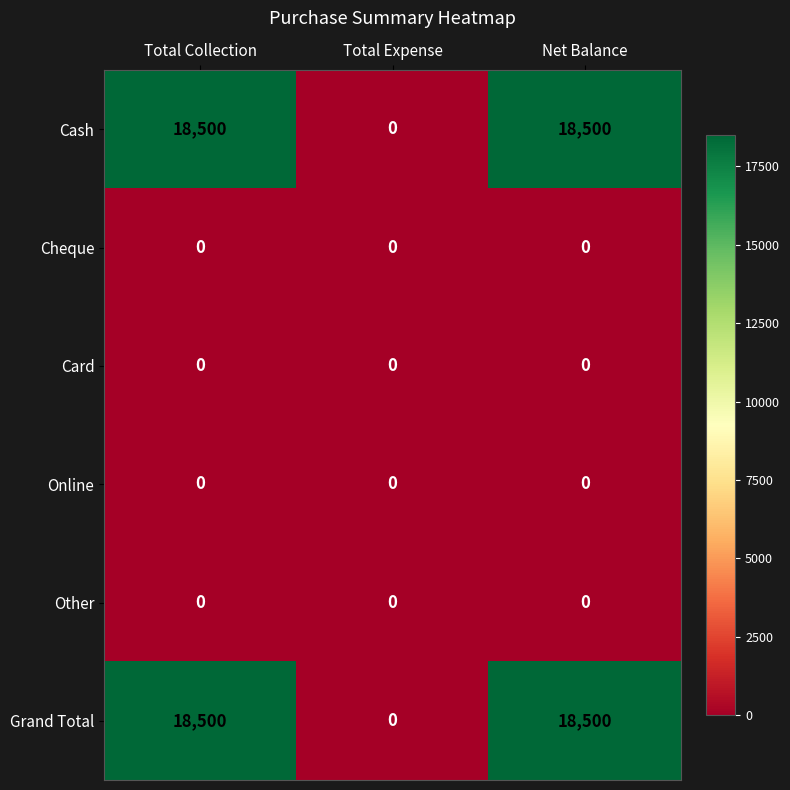

At how many categories does at least one series exceed 5262?

2